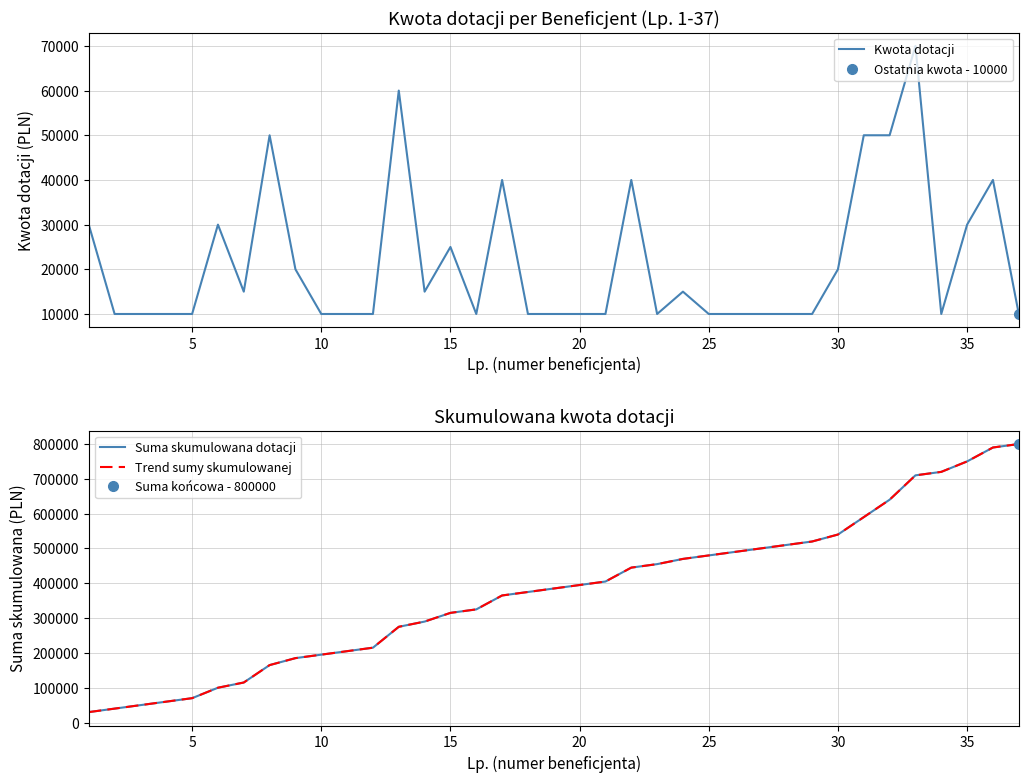

True or false: Suma skumulowana dotacji and Kwota dotacji cross at least once.

False